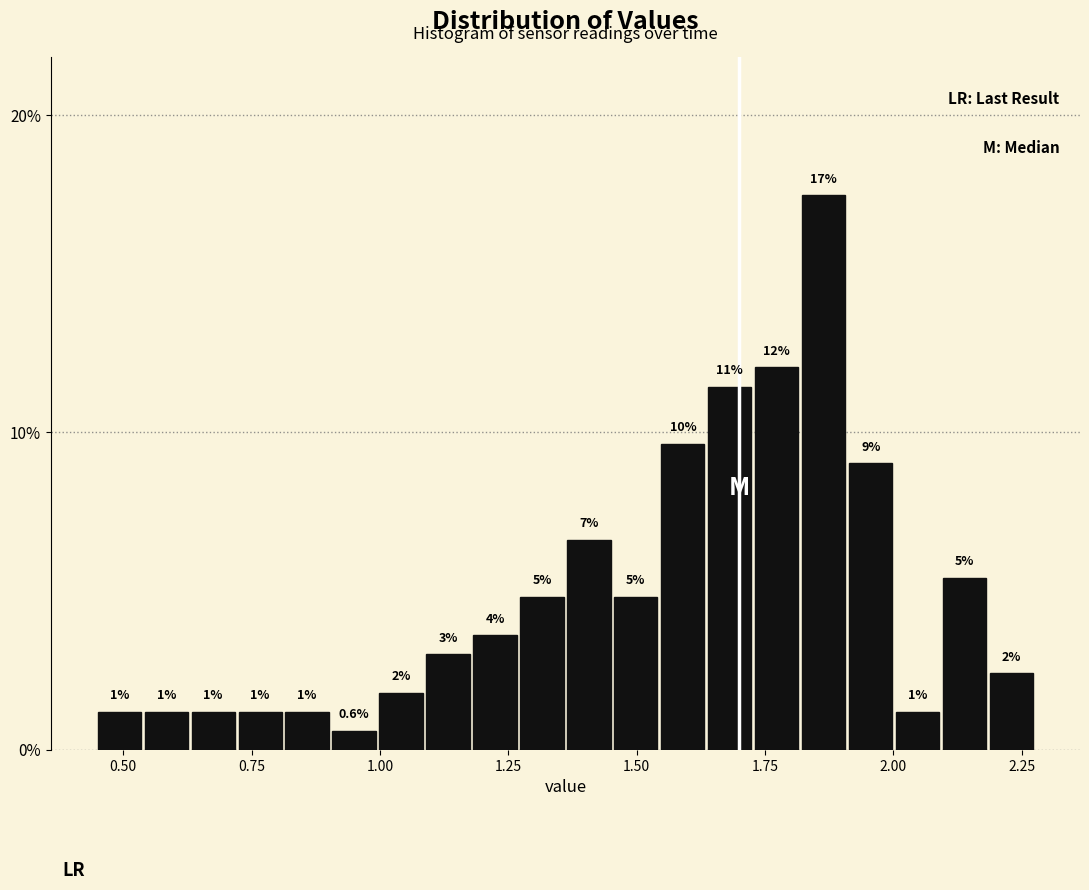

Read against the x-axis, roughly where is the centre of the tallest bar?

1.85